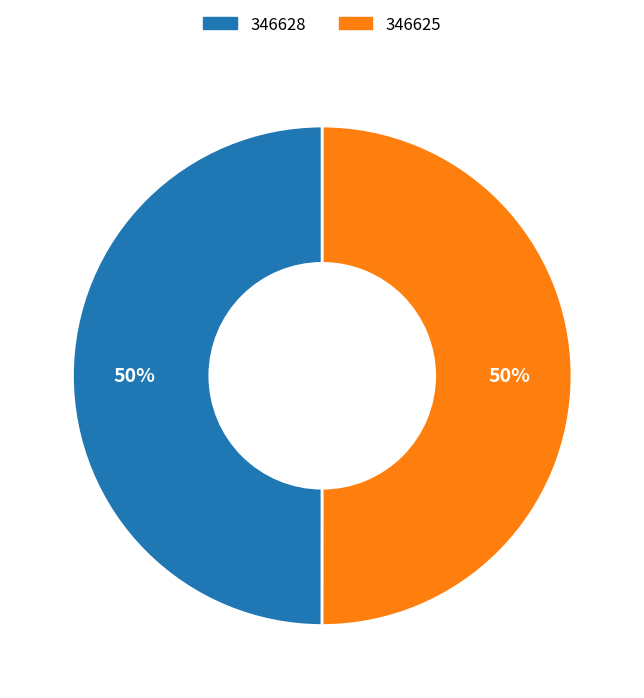

To the nearest percent, what portion does 346625 represent?

50%